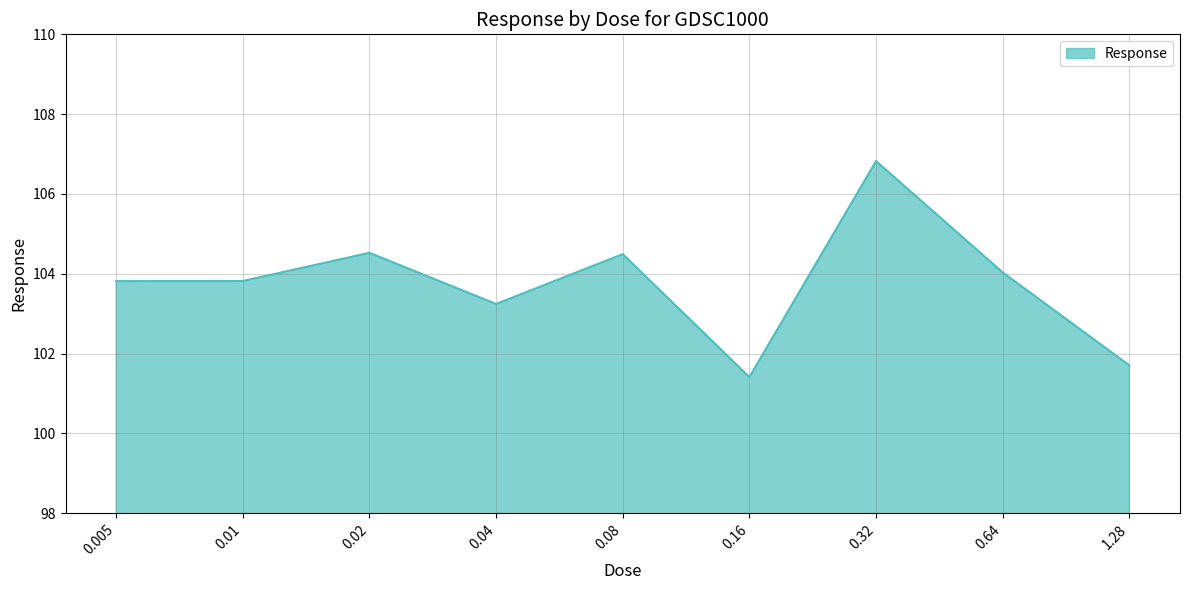

The chart shows a value of 136.6 at 0.02. True or false?

False